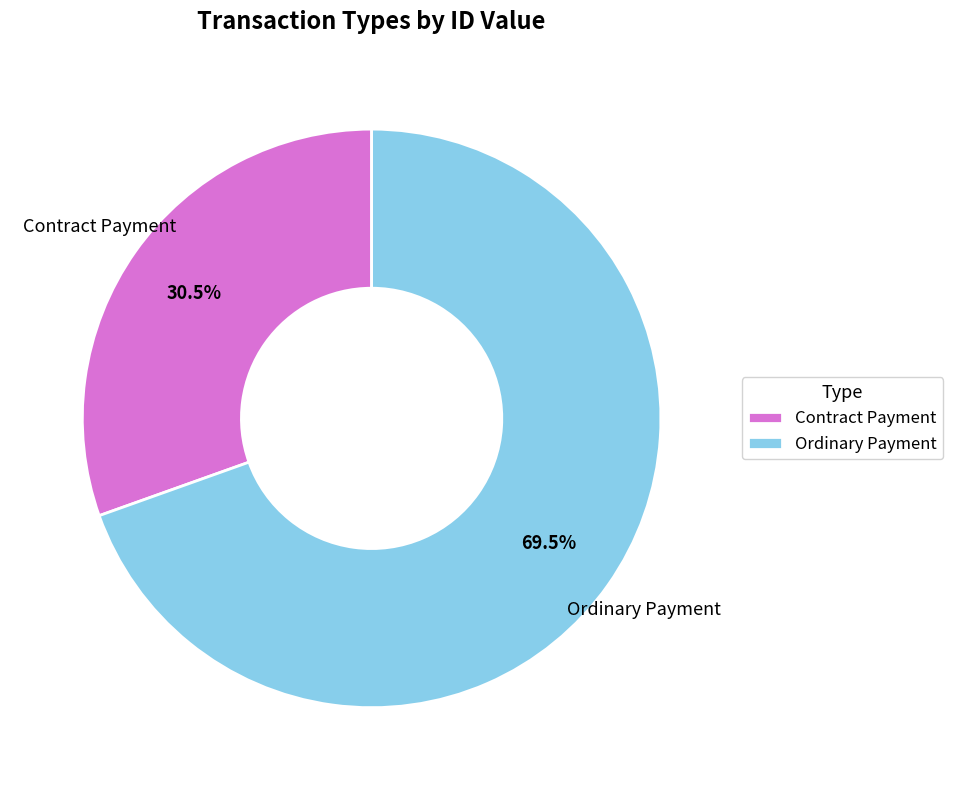

Which category has the biggest portion of the pie?

Ordinary Payment